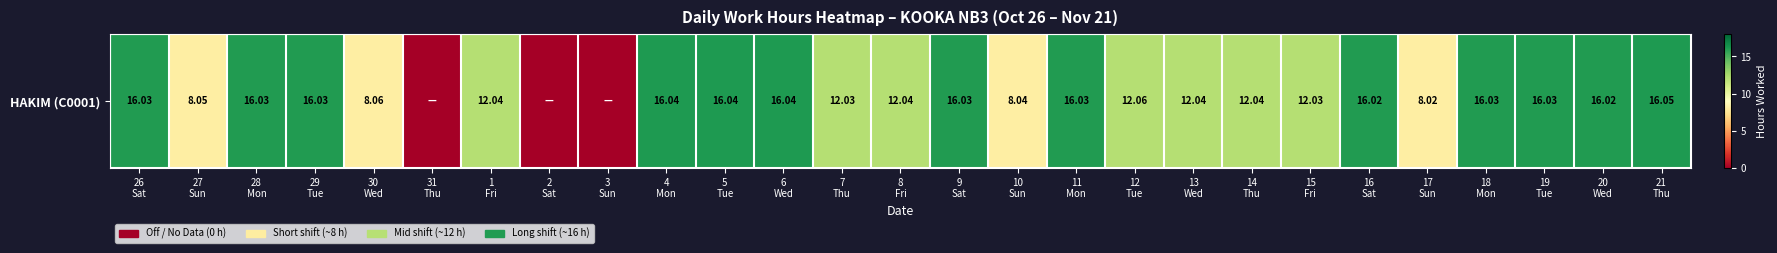

Count the number of values greater than 12.

20